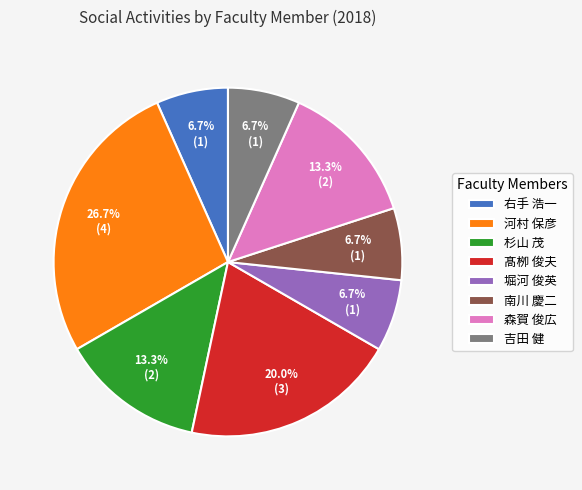

The 吉田 健 slice represents 7% of the pie. True or false?

True